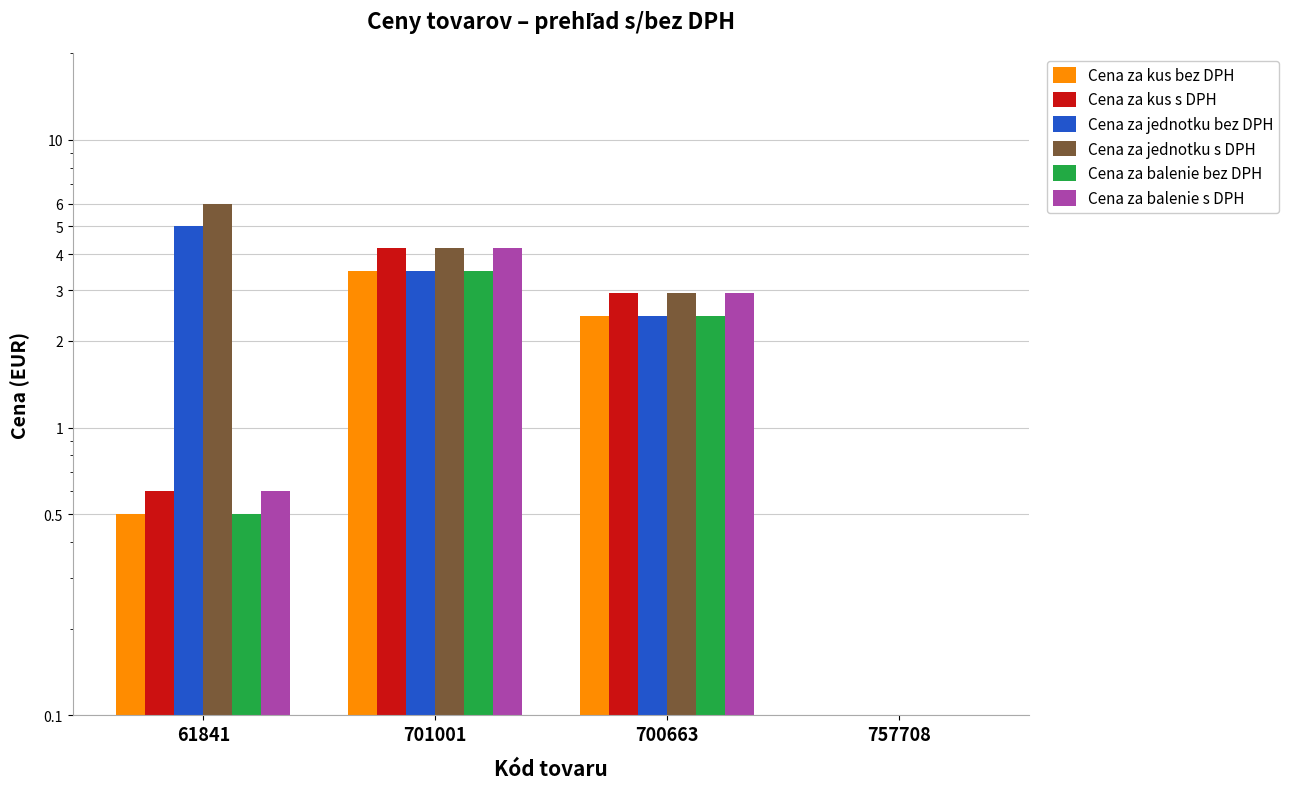

What is the sum of all Cena za jednotku bez DPH values?

10.9